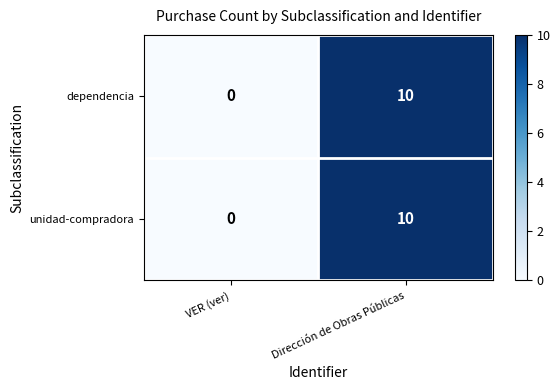

True or false: unidad-compradora has a value of 0 at VER (ver).

True